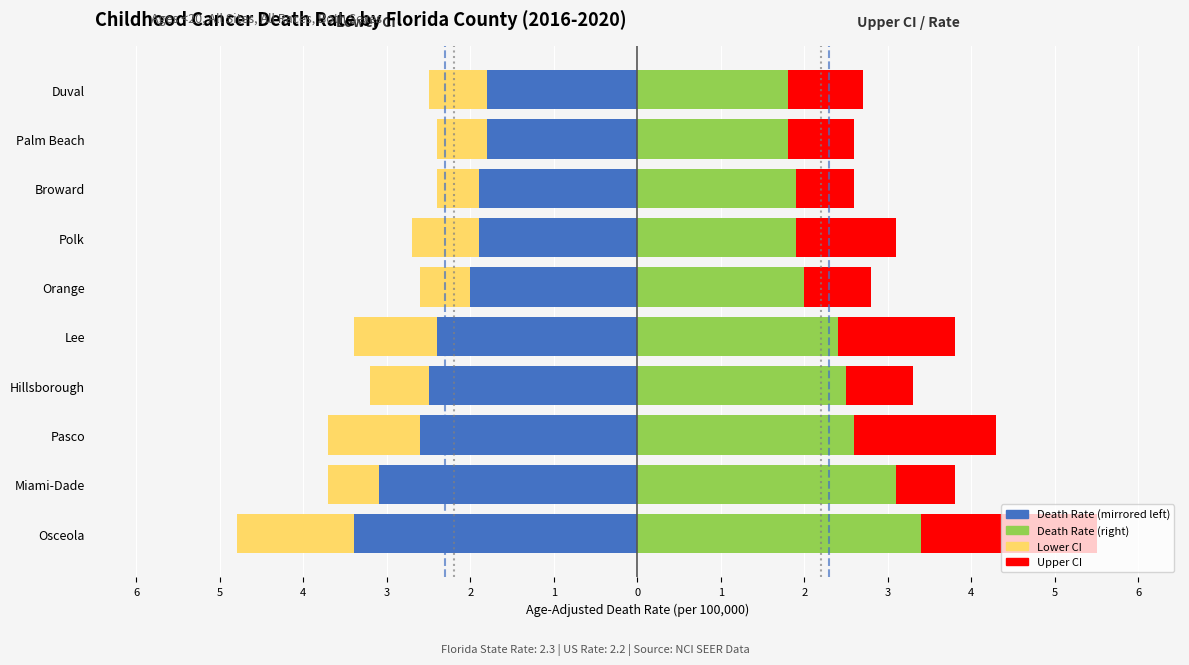

Is the value of Lower CI at 5 greater than the value of Death Rate (right/rate) at 4?

No